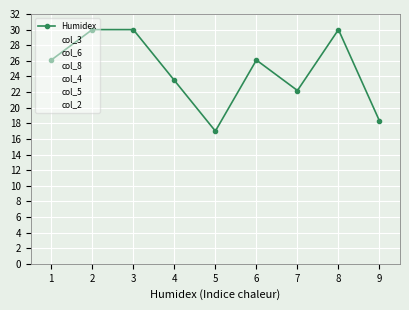

Approximately how many times larger is the value at 8 compared to 2?

1.0